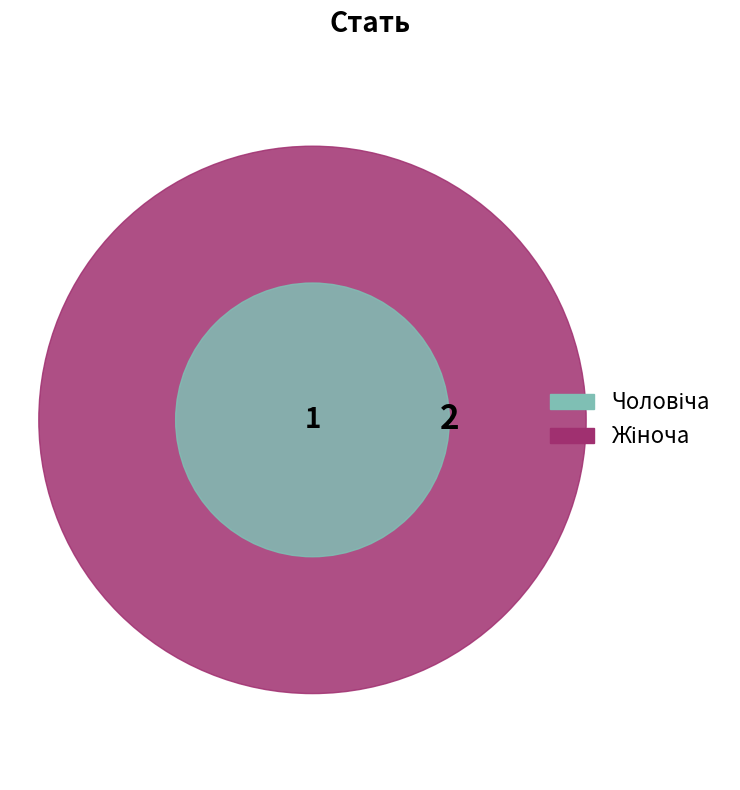

Combined, what portion of the pie is Жіноча and Чоловіча?

100.0%